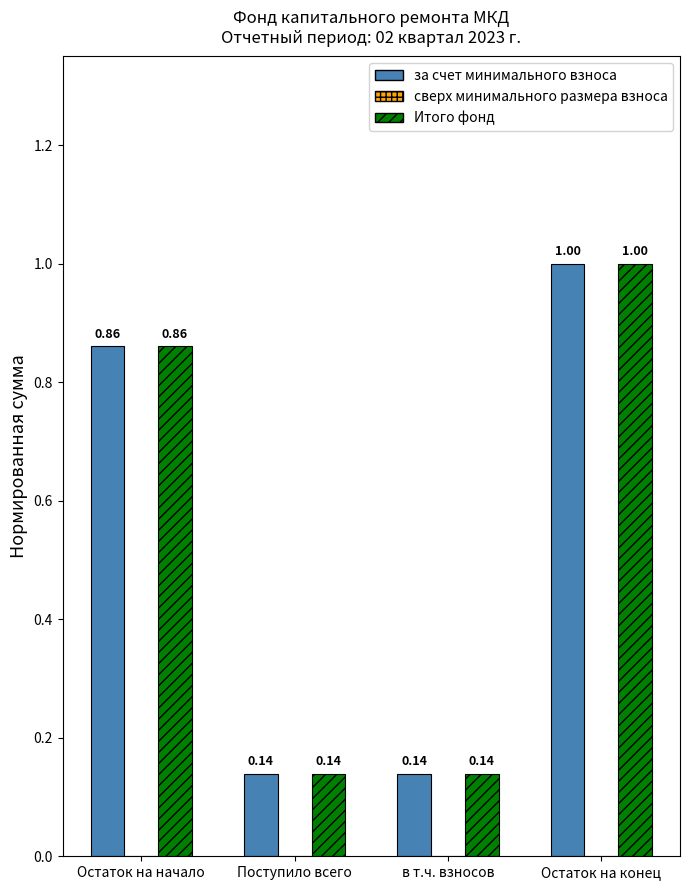

How many Итого фонд values are between 0 and 1?

4